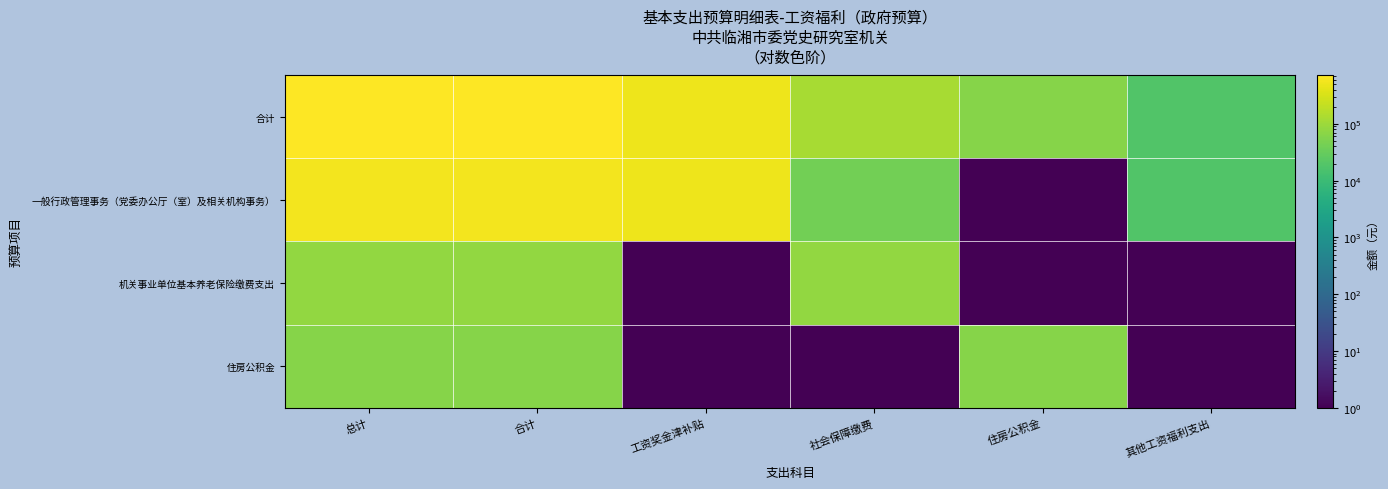

Between 工资奖金津补贴 and 社会保障缴费, which series saw the biggest shift?

一般行政管理事务（党委办公厅（室）及相关机构事务）